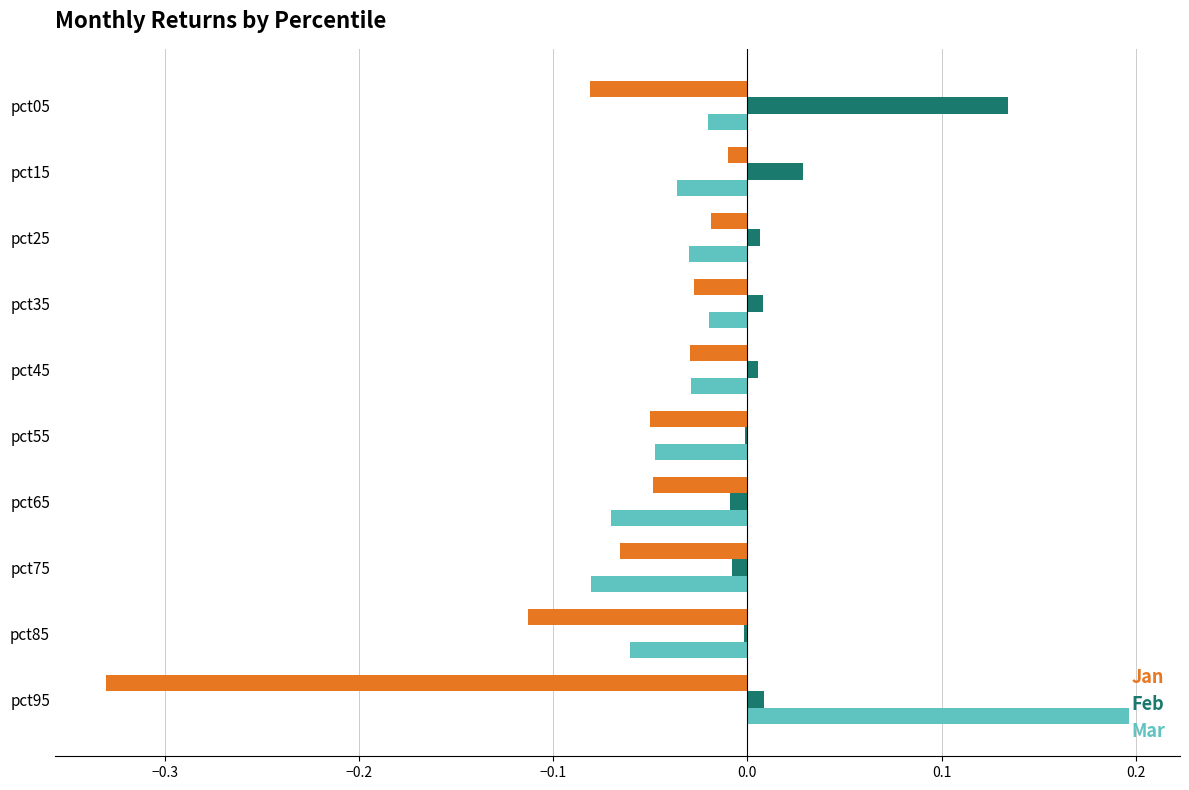

What is the highest value of the Mar series?

0.2